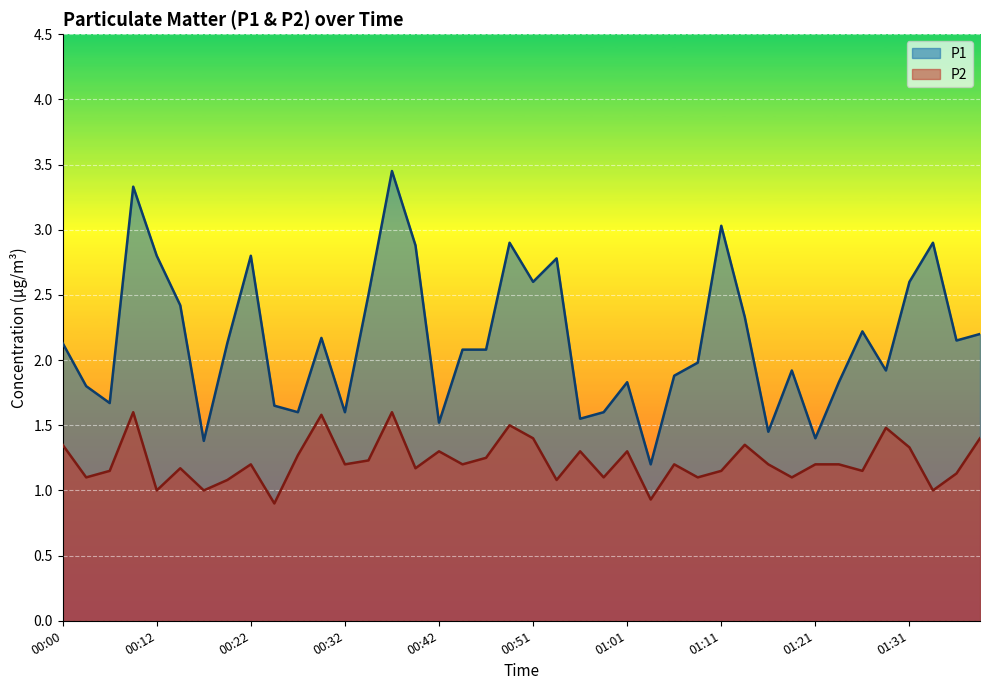

Rank the categories by P2 value from highest to lowest.

00:10, 00:37, 00:29, 00:49, 01:28, 00:51, 01:38, 00:00, 01:14, 01:31, 00:42, 00:56, 01:01, 00:27, 00:46, 00:34, 00:22, 00:32, 00:44, 01:06, 01:16, 01:21, 01:23, 00:14, 00:39, 00:07, 01:11, 01:26, 01:36, 00:05, 00:59, 01:09, 01:19, 00:19, 00:54, 00:12, 00:17, 01:33, 01:04, 00:24